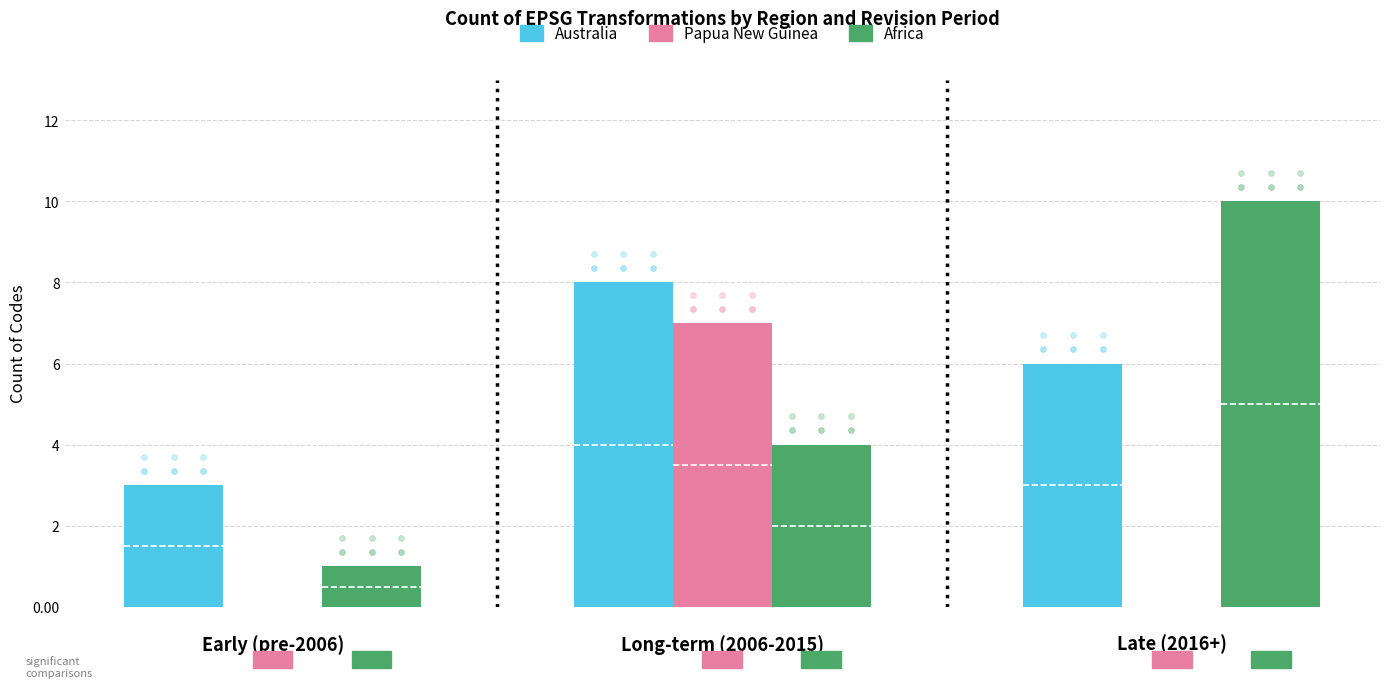

What is the total value across all series at 
Long-term (2006-2015)?

19